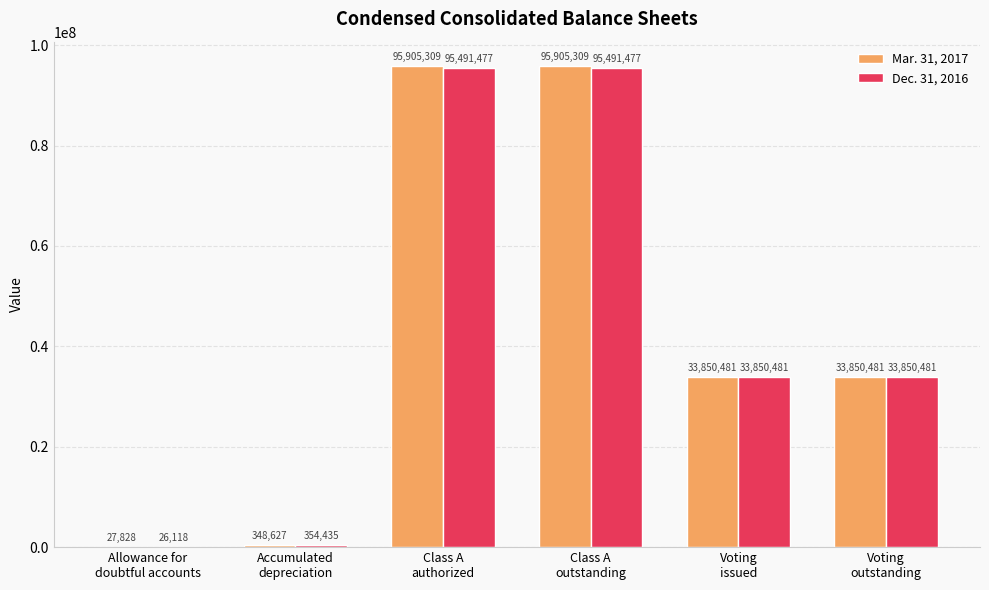

Are the bars horizontal?

No